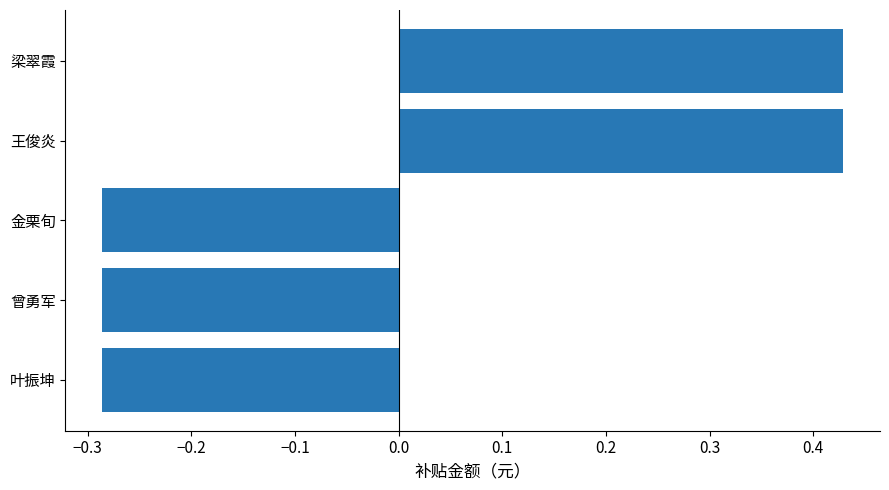

The chart shows a value of -0.1 at 曾勇军. True or false?

False